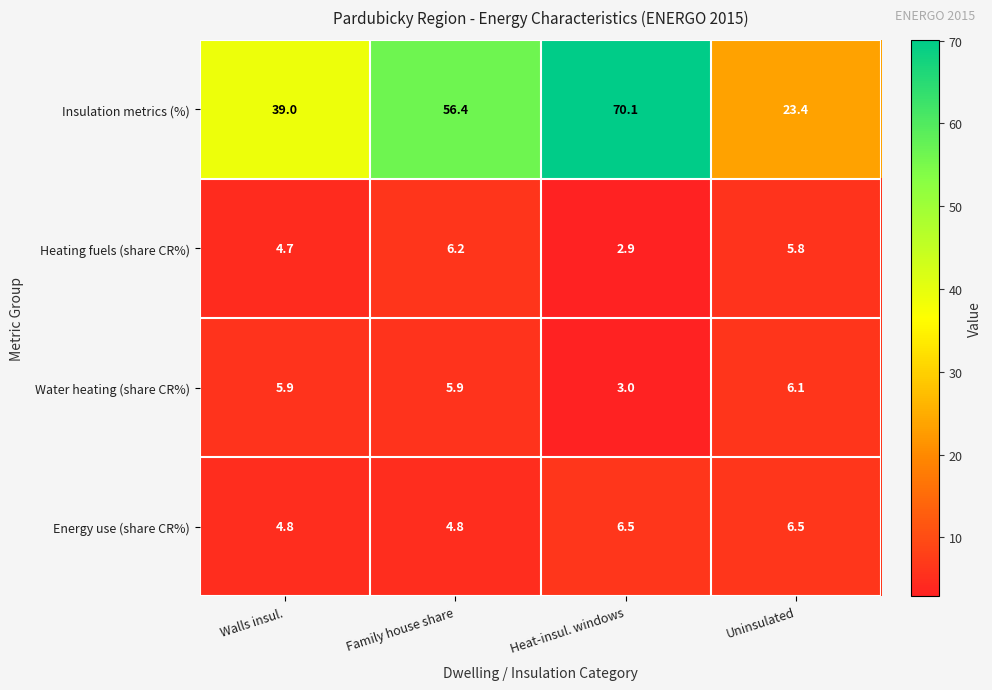

What is the difference between the highest and lowest values at Heat-insul. windows?

67.2